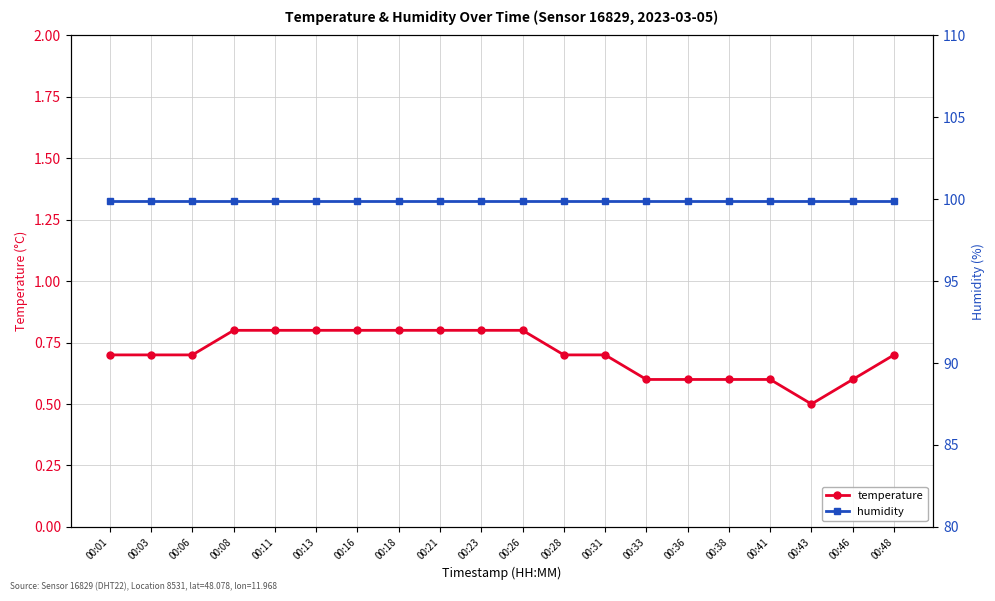

At which label does temperature reach its peak?

00:08